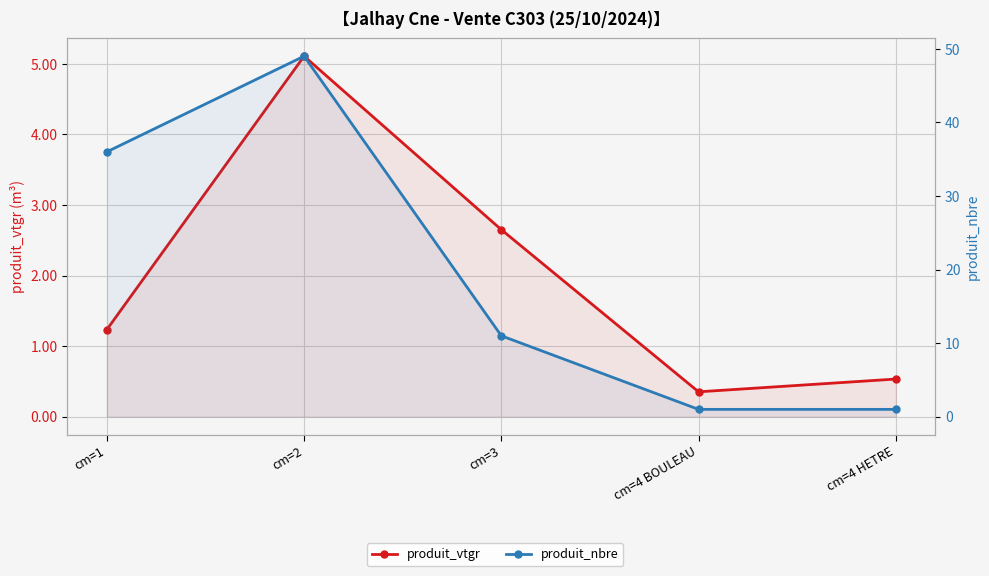

How many values in the produit_vtgr series are below 1?

2